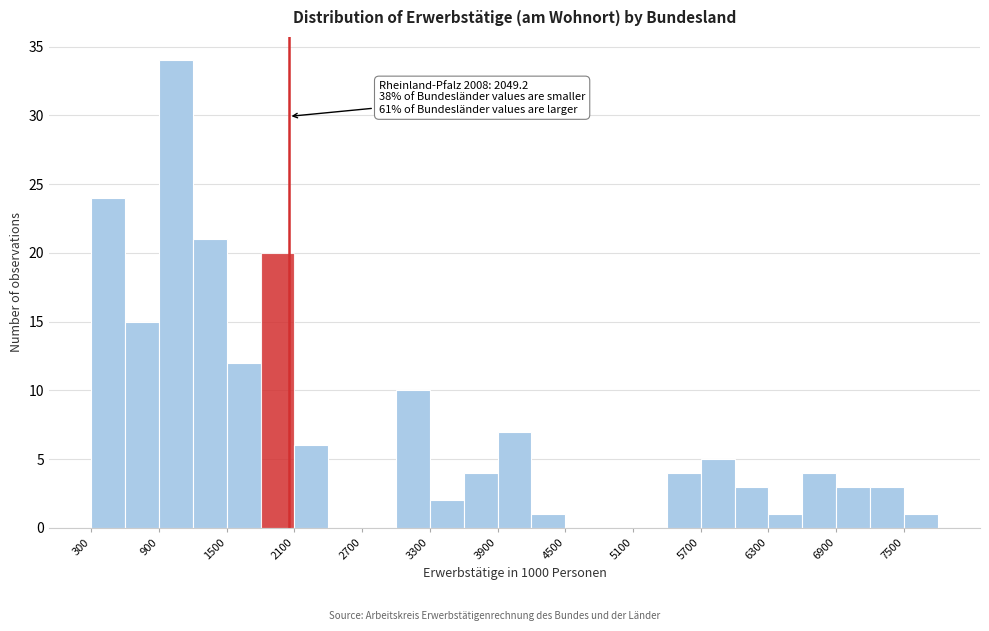

Around what value on the x-axis is the tallest bar? Give the approximate position of its centre, as read against the axis.

1100